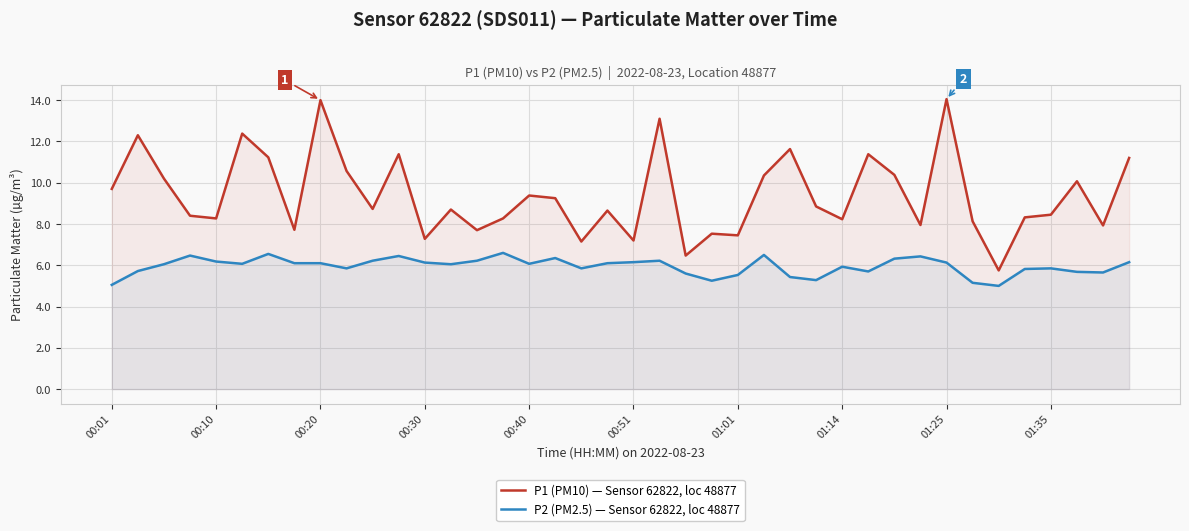

What is the smallest value displayed?

5.0